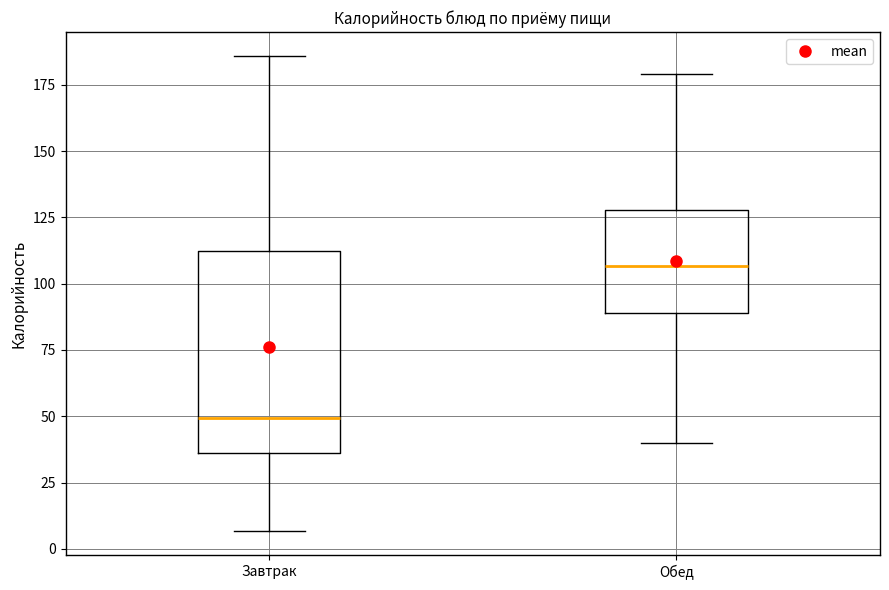

Reading left to right, transcribe this box plot: for each box, give where its median line is, the range the box spans, and where its two whiskers end, as read against the y-axis. The values are not printed on the chart, so give them approximately, as read against the axis.

Завтрак: median 50, box 35 to 110, whiskers 5 to 185
Обед: median 105, box 90 to 130, whiskers 40 to 180